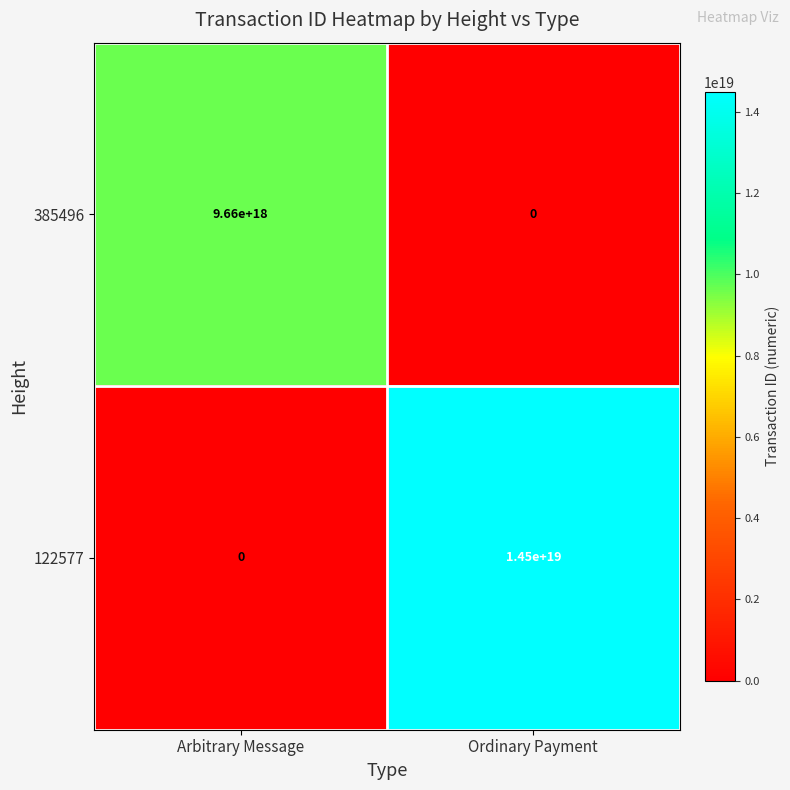

How many distinct data groups are displayed?

2